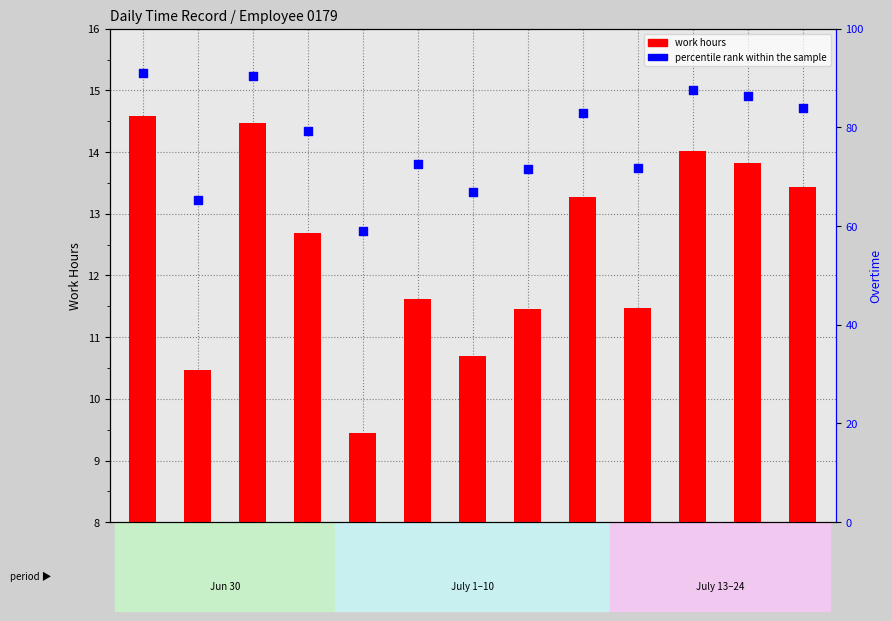

Which series reaches the minimum Y coordinate?

work hours